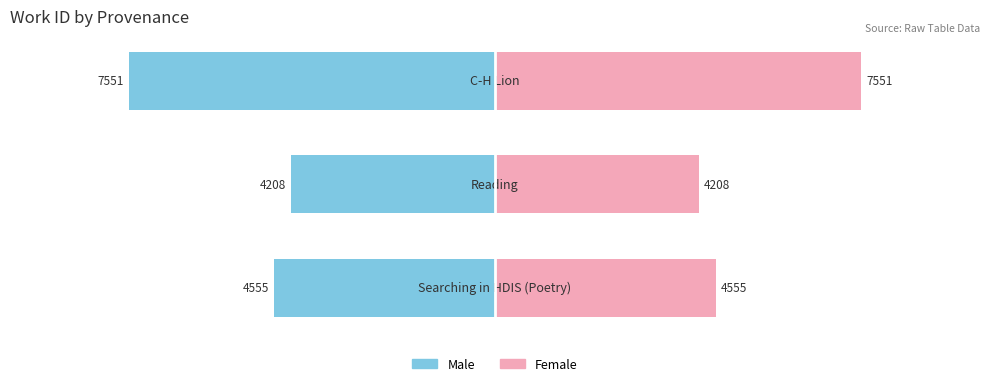

Reading right to left, transcribe all the data shown in this chart.

Male: -7551	-4208	-4555
Female: 7551	4208	4555